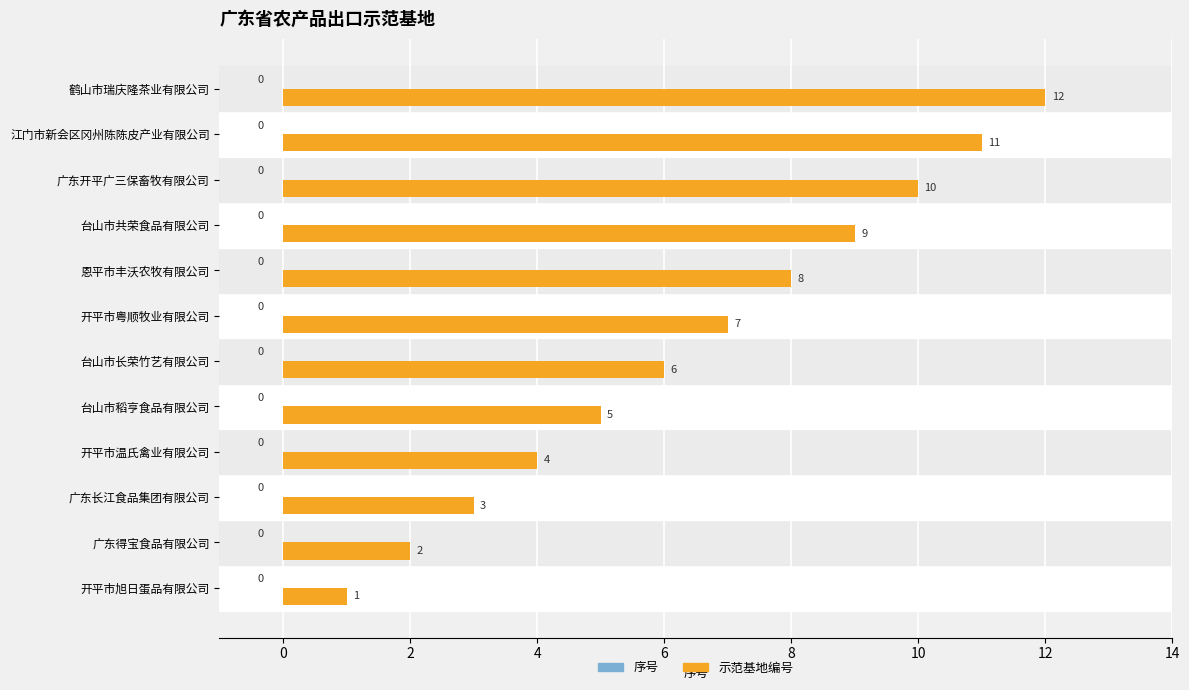

Which label corresponds to the smallest value in the chart?

开平市旭日蛋品有限公司